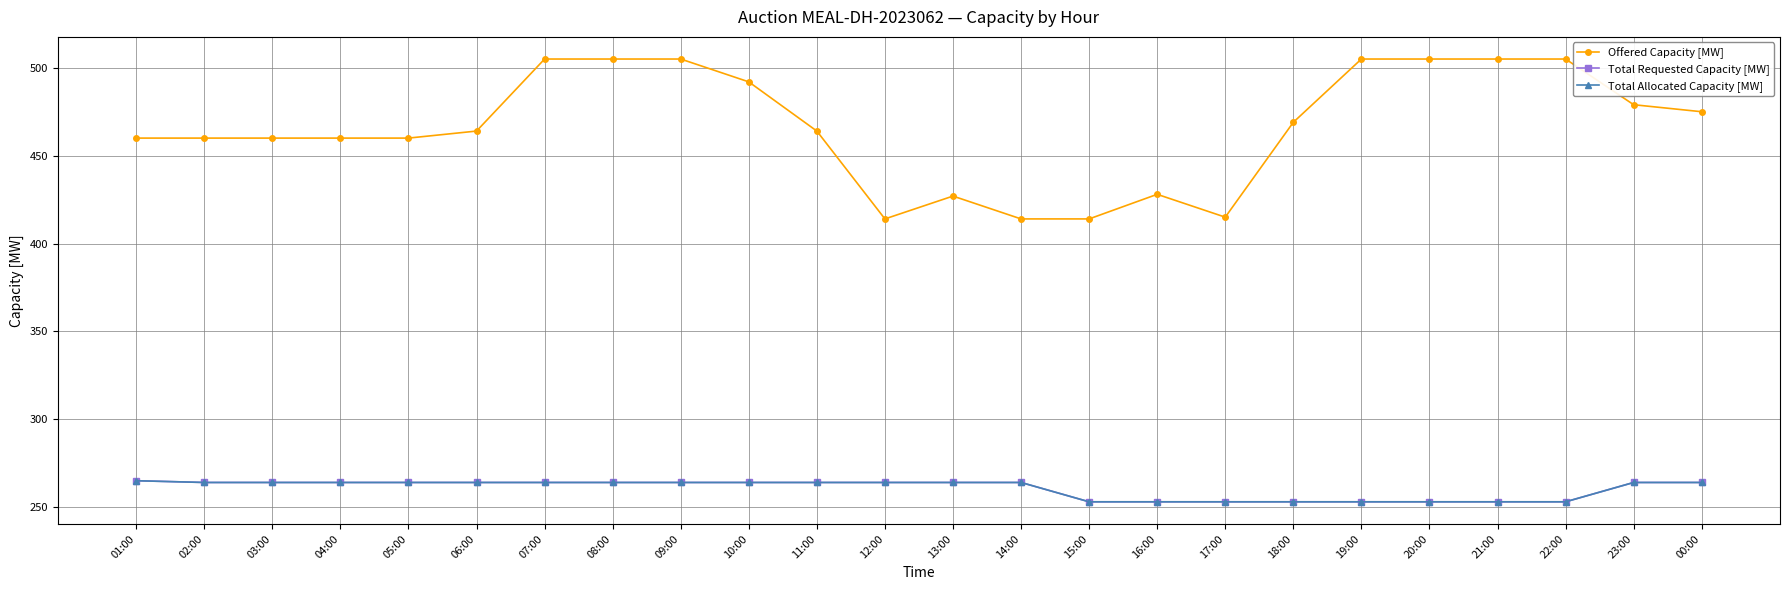

Does the chart have visible grid lines?

Yes